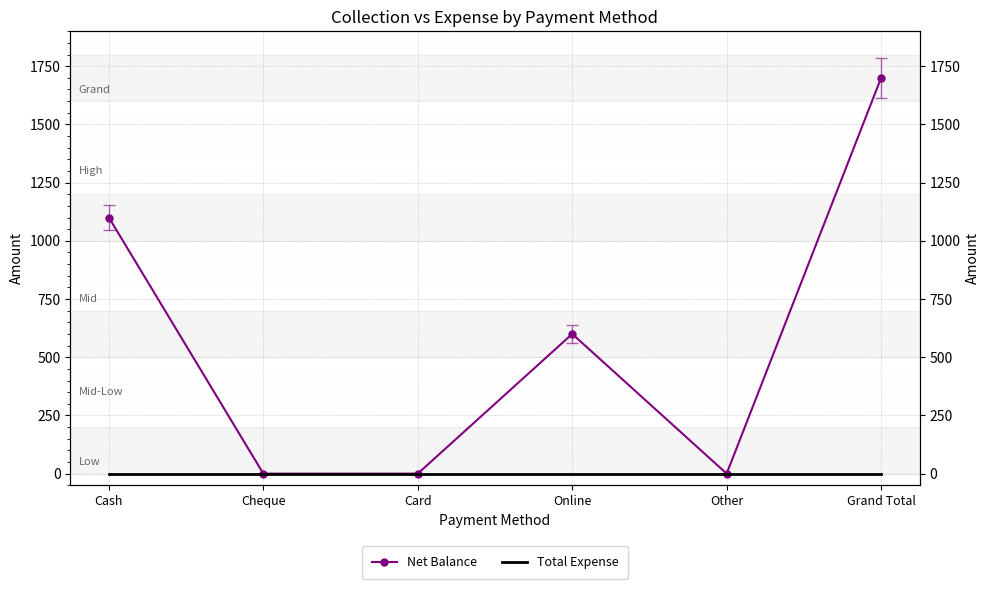

Which category has the lowest value in the Total Expense series?

Cash